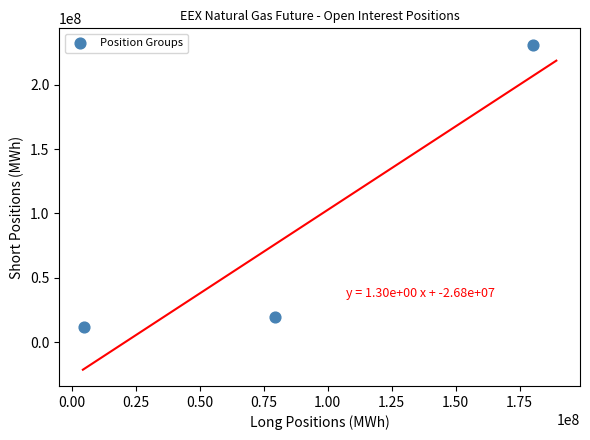

What is the range of X values (max minus min)?

175675030